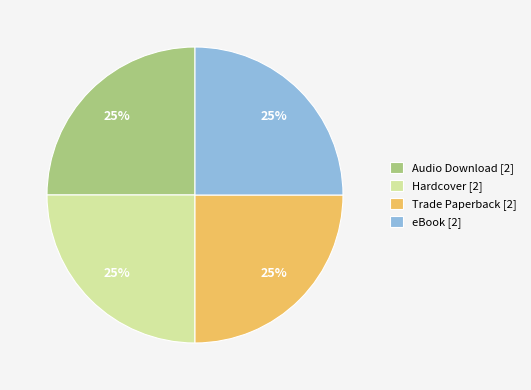

Does Audio Download [2] account for over 50% of the chart?

No